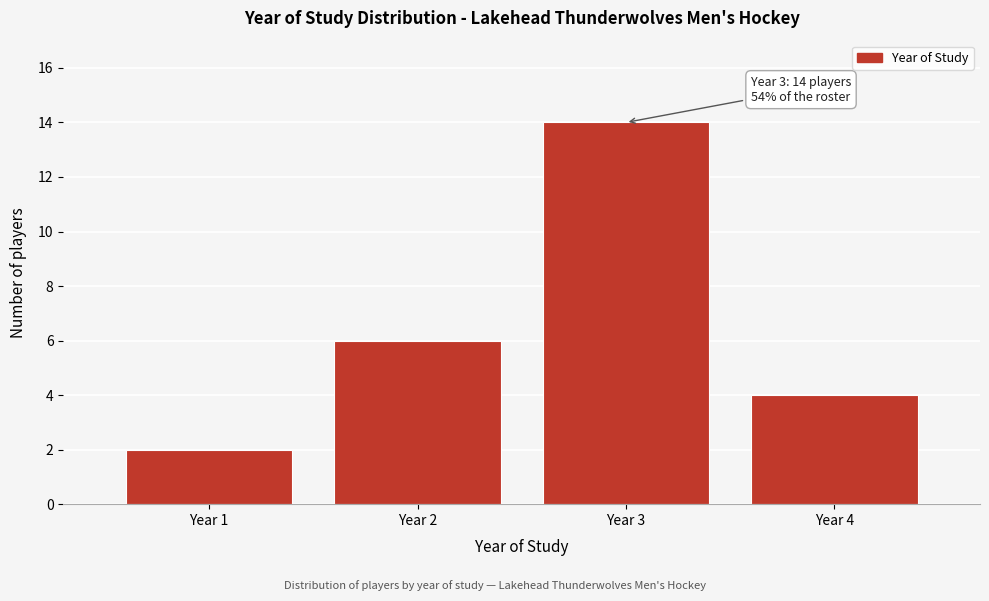

Reading left to right, extract all data points from this chart.

Year 1=2	Year 2=6	Year 3=14	Year 4=4